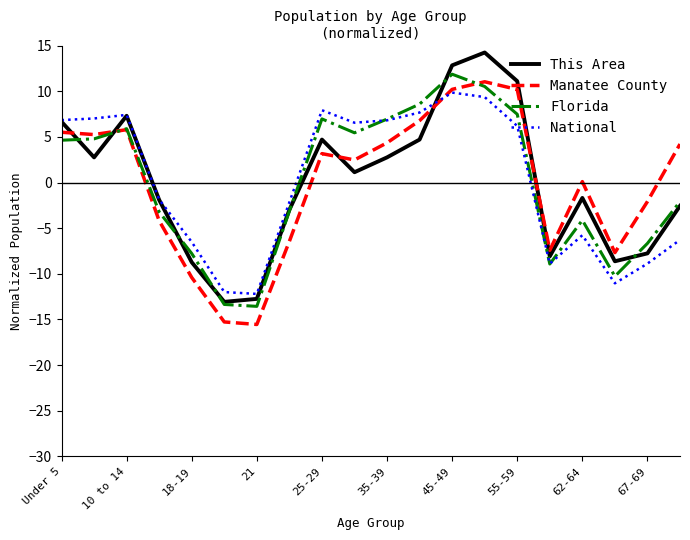

In This Area, how many points are higher than both neighbors (excluding endpoints)?

4